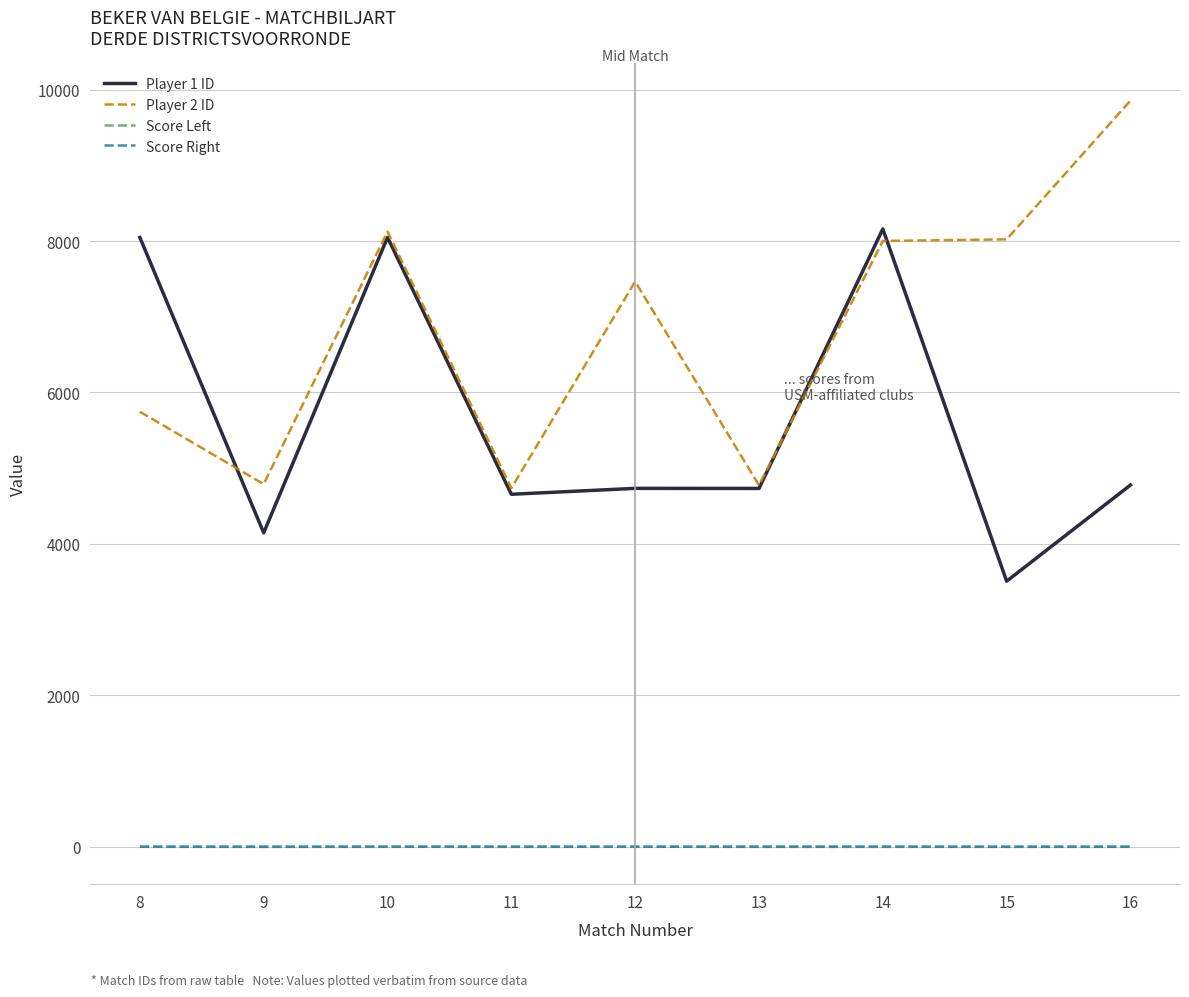

The value of Player 1 ID at 11 is 7901. True or false?

False